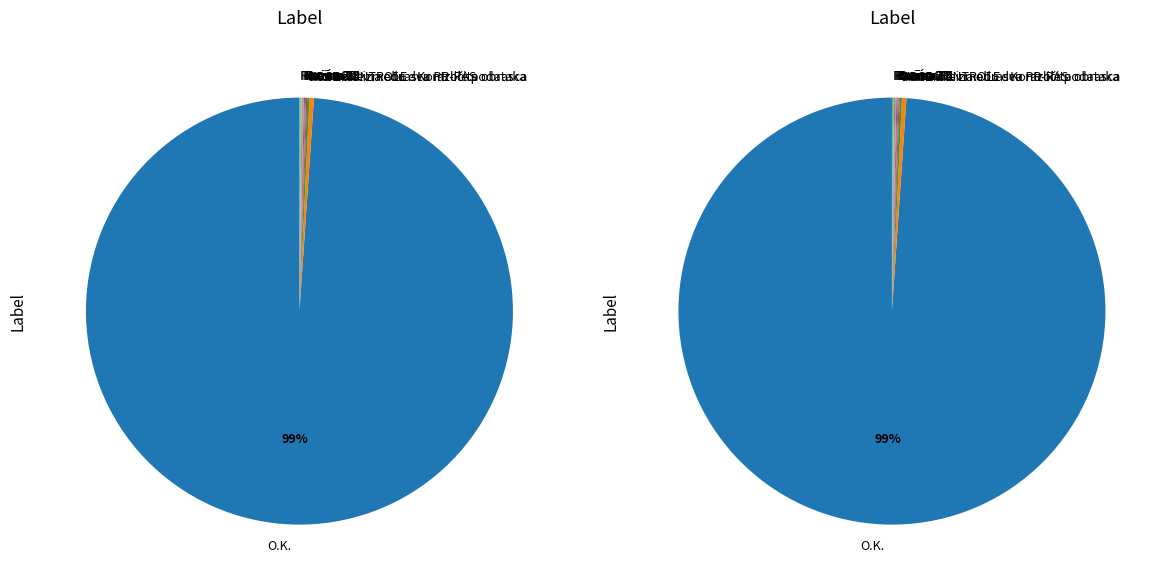

How many segments does this pie chart have?

10